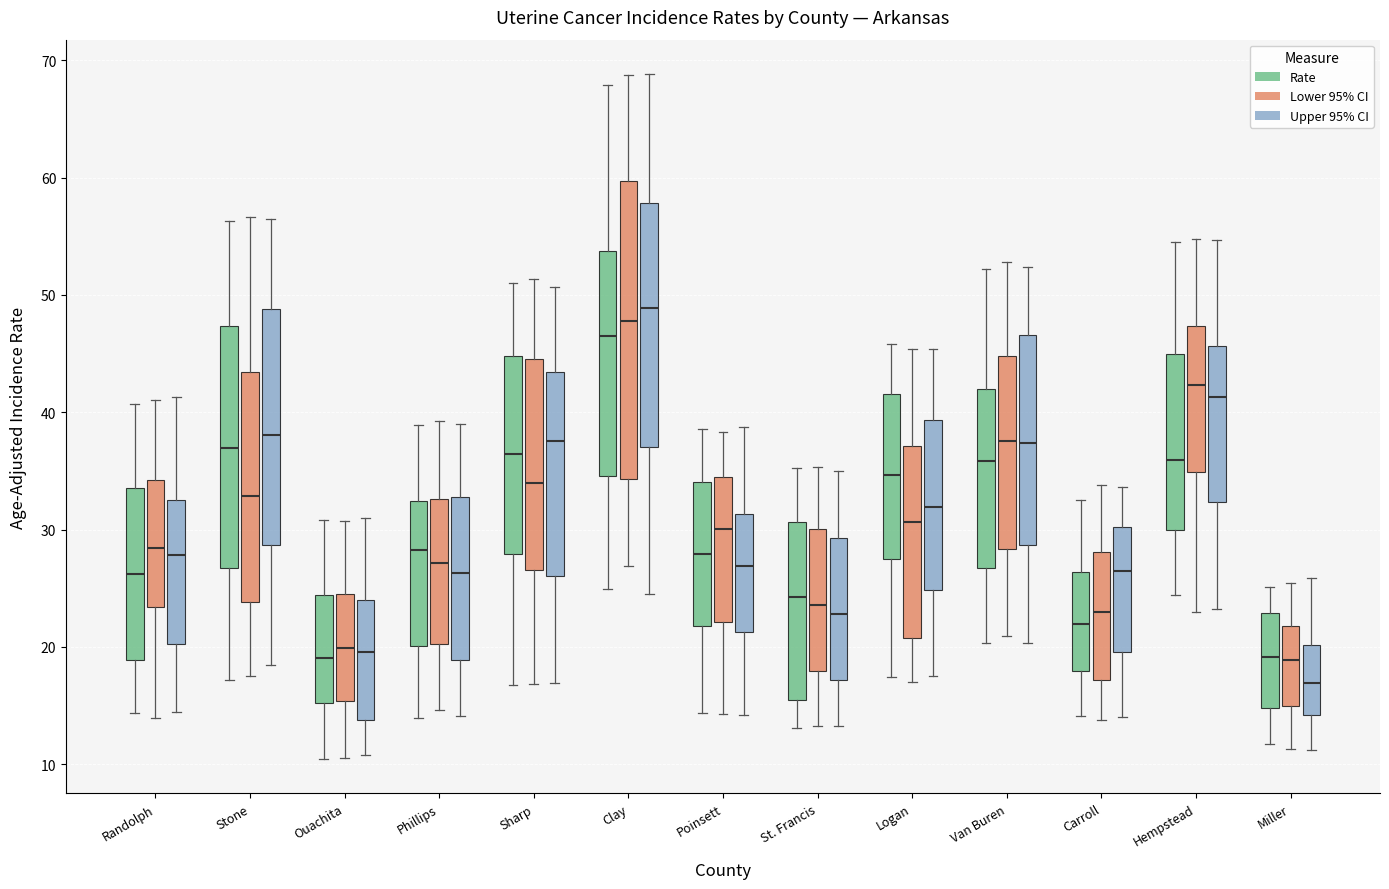

Reading left to right, transcribe this box plot: for each box, give where its median line is, the range the box spans, and where its two whiskers end, as read against the y-axis. The values are not printed on the chart, so give them approximately, as read against the axis.

Randolph (Rate): median 26, box 19 to 34, whiskers 14 to 41
Randolph (Lower 95% CI): median 28, box 23 to 34, whiskers 14 to 41
Randolph (Upper 95% CI): median 28, box 20 to 33, whiskers 14 to 41
Stone (Rate): median 37, box 27 to 47, whiskers 17 to 56
Stone (Lower 95% CI): median 33, box 24 to 43, whiskers 18 to 57
Stone (Upper 95% CI): median 38, box 29 to 49, whiskers 18 to 57
Ouachita (Rate): median 19, box 15 to 24, whiskers 10 to 31
Ouachita (Lower 95% CI): median 20, box 15 to 25, whiskers 11 to 31
Ouachita (Upper 95% CI): median 20, box 14 to 24, whiskers 11 to 31
Phillips (Rate): median 28, box 20 to 32, whiskers 14 to 39
Phillips (Lower 95% CI): median 27, box 20 to 33, whiskers 15 to 39
Phillips (Upper 95% CI): median 26, box 19 to 33, whiskers 14 to 39
Sharp (Rate): median 36, box 28 to 45, whiskers 17 to 51
Sharp (Lower 95% CI): median 34, box 27 to 45, whiskers 17 to 51
Sharp (Upper 95% CI): median 38, box 26 to 43, whiskers 17 to 51
Clay (Rate): median 47, box 35 to 54, whiskers 25 to 68
Clay (Lower 95% CI): median 48, box 34 to 60, whiskers 27 to 69
Clay (Upper 95% CI): median 49, box 37 to 58, whiskers 25 to 69
Poinsett (Rate): median 28, box 22 to 34, whiskers 14 to 39
Poinsett (Lower 95% CI): median 30, box 22 to 34, whiskers 14 to 38
Poinsett (Upper 95% CI): median 27, box 21 to 31, whiskers 14 to 39
St. Francis (Rate): median 24, box 15 to 31, whiskers 13 to 35
St. Francis (Lower 95% CI): median 24, box 18 to 30, whiskers 13 to 35
St. Francis (Upper 95% CI): median 23, box 17 to 29, whiskers 13 to 35
Logan (Rate): median 35, box 27 to 42, whiskers 17 to 46
Logan (Lower 95% CI): median 31, box 21 to 37, whiskers 17 to 45
Logan (Upper 95% CI): median 32, box 25 to 39, whiskers 17 to 45
Van Buren (Rate): median 36, box 27 to 42, whiskers 20 to 52
Van Buren (Lower 95% CI): median 38, box 28 to 45, whiskers 21 to 53
Van Buren (Upper 95% CI): median 37, box 29 to 47, whiskers 20 to 52
Carroll (Rate): median 22, box 18 to 26, whiskers 14 to 32
Carroll (Lower 95% CI): median 23, box 17 to 28, whiskers 14 to 34
Carroll (Upper 95% CI): median 27, box 20 to 30, whiskers 14 to 34
Hempstead (Rate): median 36, box 30 to 45, whiskers 24 to 54
Hempstead (Lower 95% CI): median 42, box 35 to 47, whiskers 23 to 55
Hempstead (Upper 95% CI): median 41, box 32 to 46, whiskers 23 to 55
Miller (Rate): median 19, box 15 to 23, whiskers 12 to 25
Miller (Lower 95% CI): median 19, box 15 to 22, whiskers 11 to 25
Miller (Upper 95% CI): median 17, box 14 to 20, whiskers 11 to 26